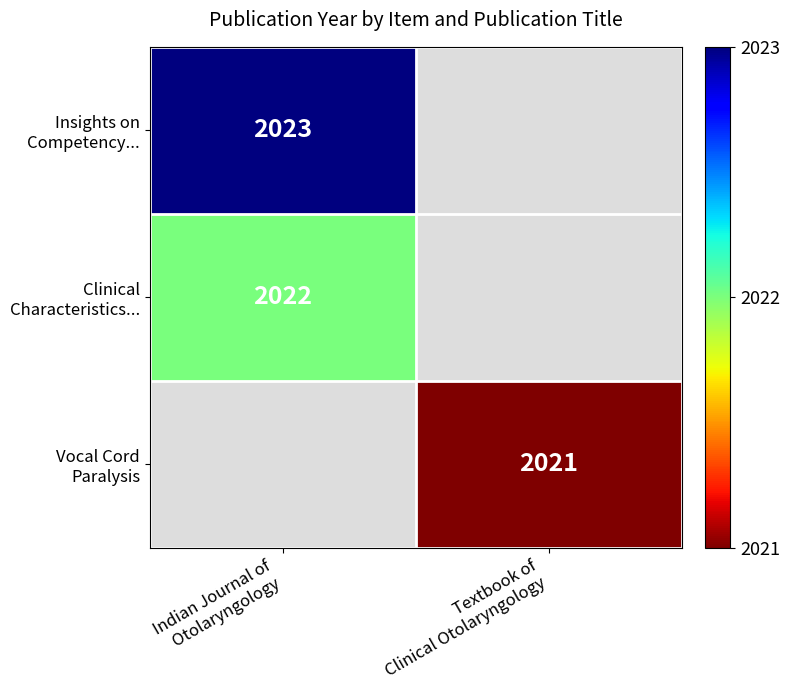

Which has a higher value, Textbook of
Clinical Otolaryngology or Indian Journal of
Otolaryngology?

Indian Journal of
Otolaryngology